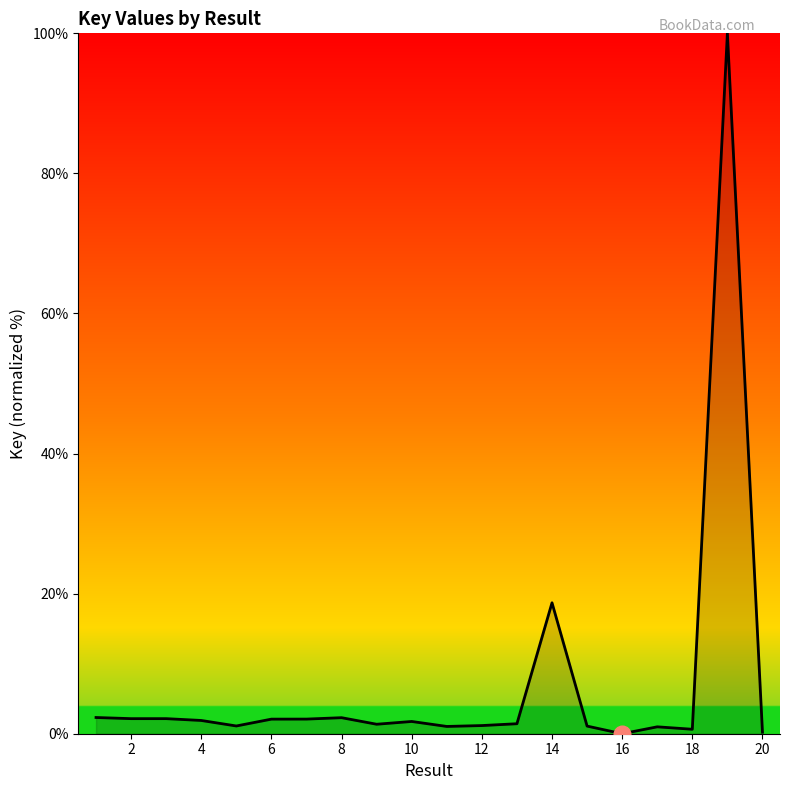

What is the maximum value shown in the chart?

100.0